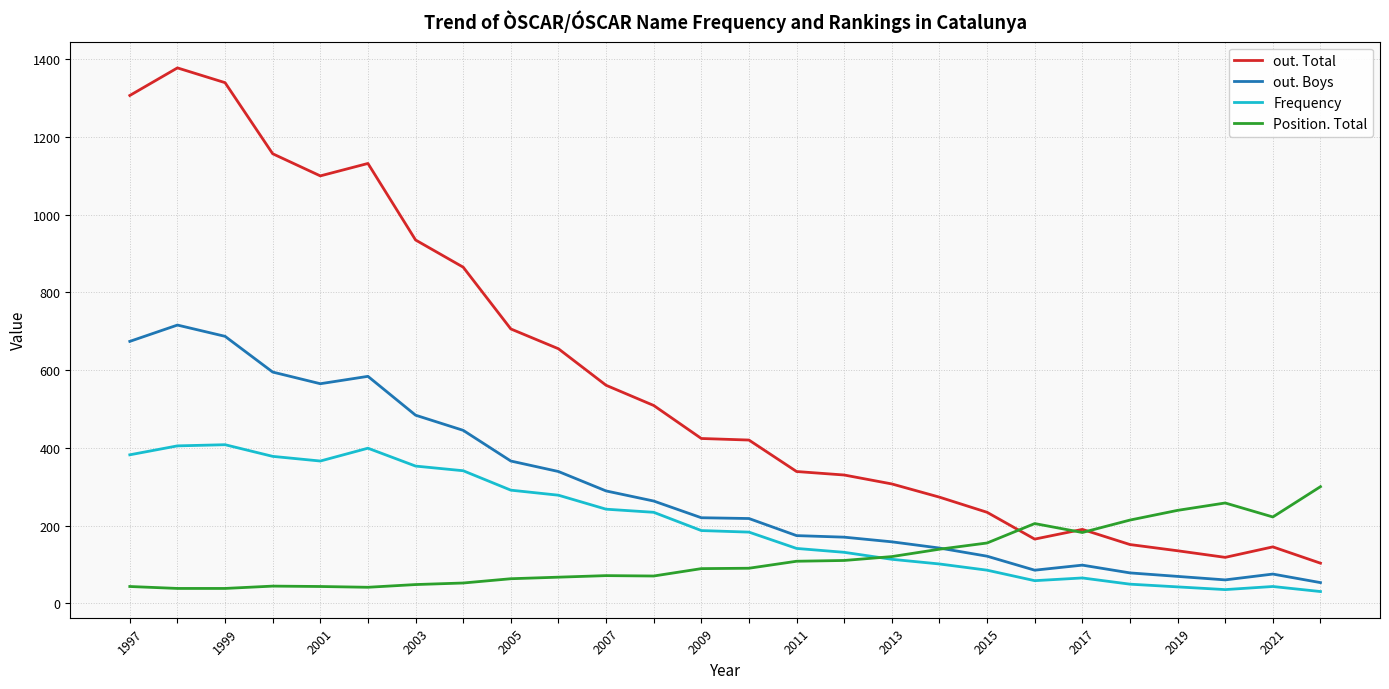

Which series has the widest spread of values?

out. Total